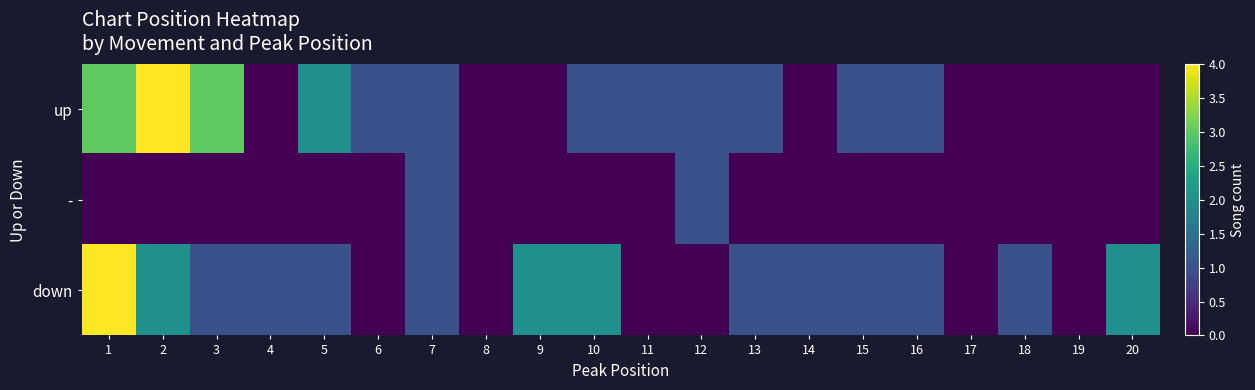

Reading left to right, what are all the values shown in this chart?

up: 1=3	2=4	3=3	4=0	5=2	6=1	7=1	8=0	9=0	10=1	11=1	12=1	13=1	14=0	15=1	16=1	17=0	18=0	19=0	20=0
-: 1=0	2=0	3=0	4=0	5=0	6=0	7=1	8=0	9=0	10=0	11=0	12=1	13=0	14=0	15=0	16=0	17=0	18=0	19=0	20=0
down: 1=4	2=2	3=1	4=1	5=1	6=0	7=1	8=0	9=2	10=2	11=0	12=0	13=1	14=1	15=1	16=1	17=0	18=1	19=0	20=2